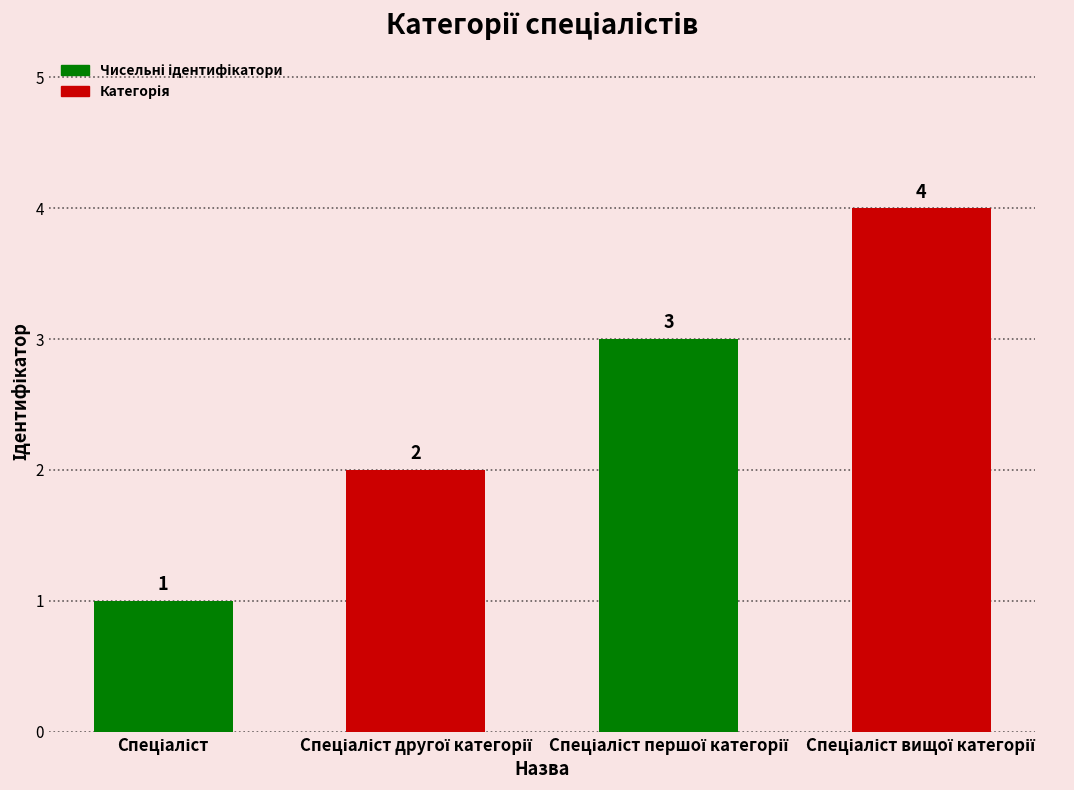

What is the maximum value shown in the chart?

4